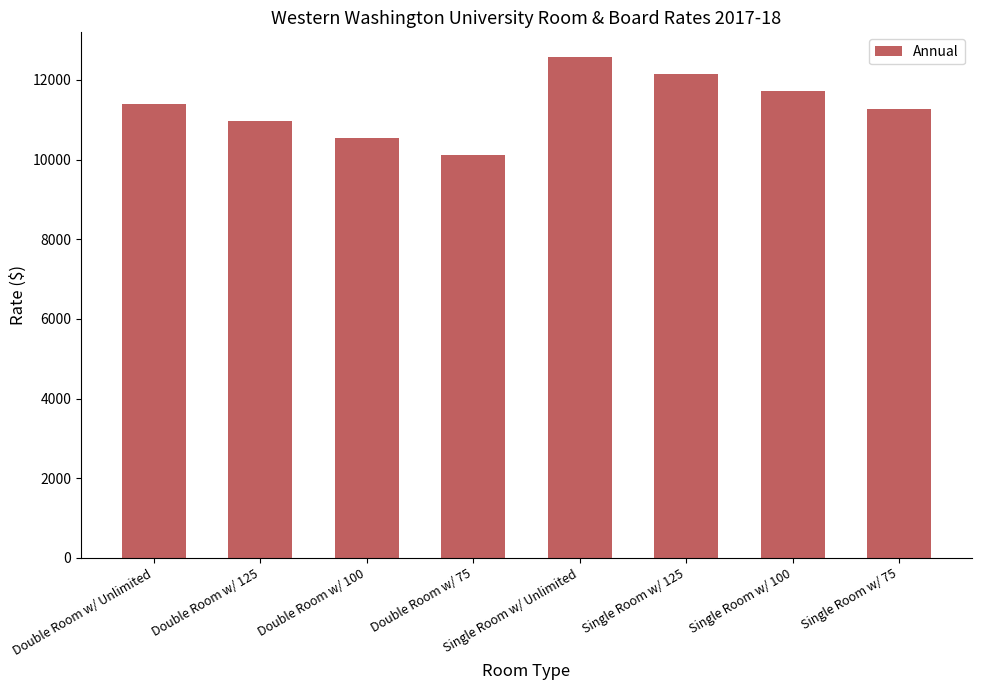

Rank the categories by value from highest to lowest.

Single Room w/ Unlimited, Single Room w/ 125, Single Room w/ 100, Double Room w/ Unlimited, Single Room w/ 75, Double Room w/ 125, Double Room w/ 100, Double Room w/ 75